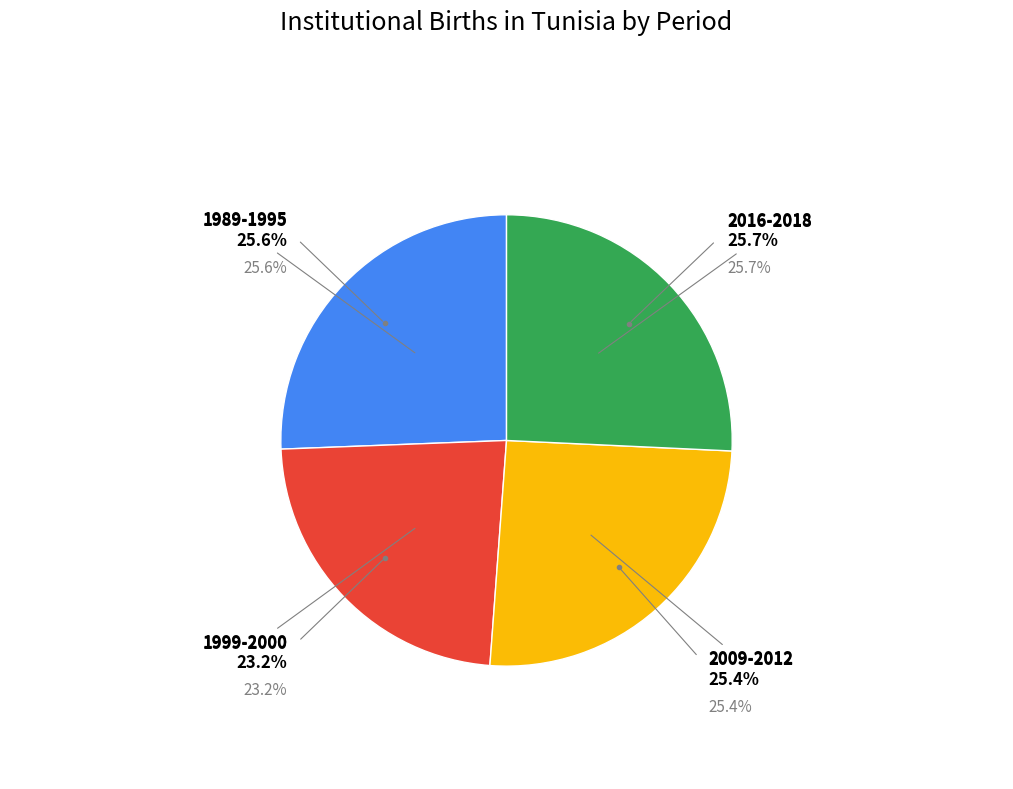

What is the largest slice in the pie chart?

2016-2018